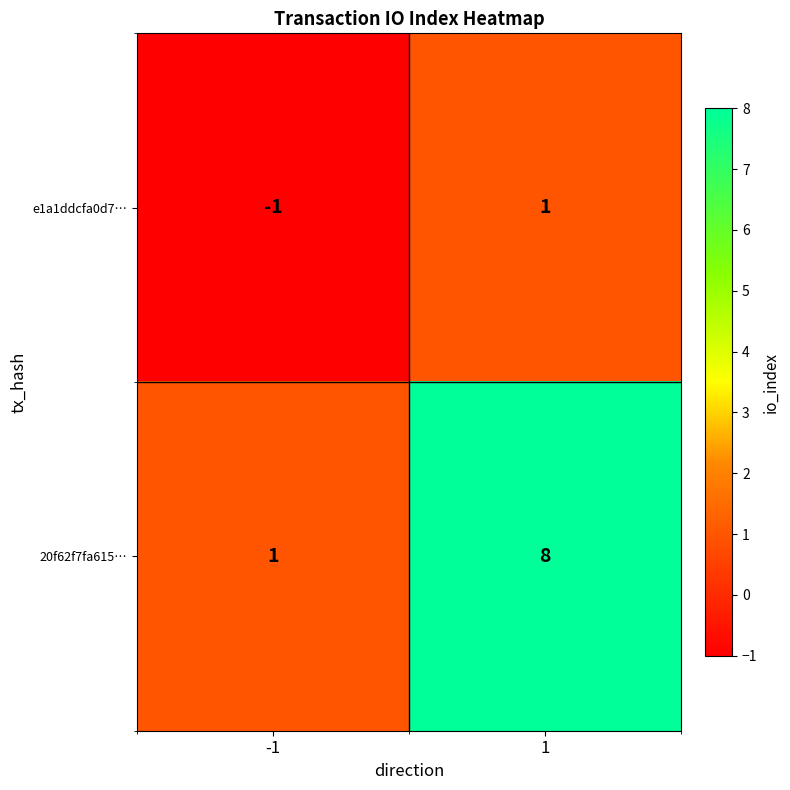

At which category does the chart reach its peak across all series?

1